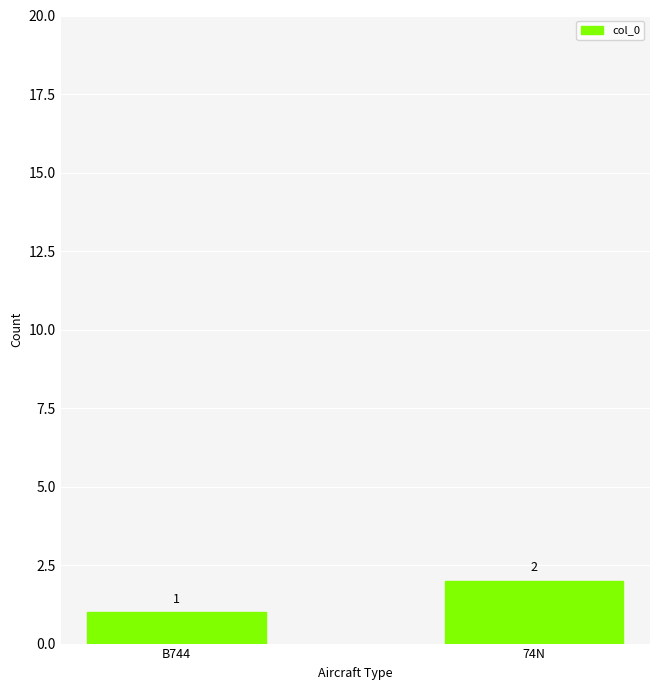

What value does the data have at 74N?

2